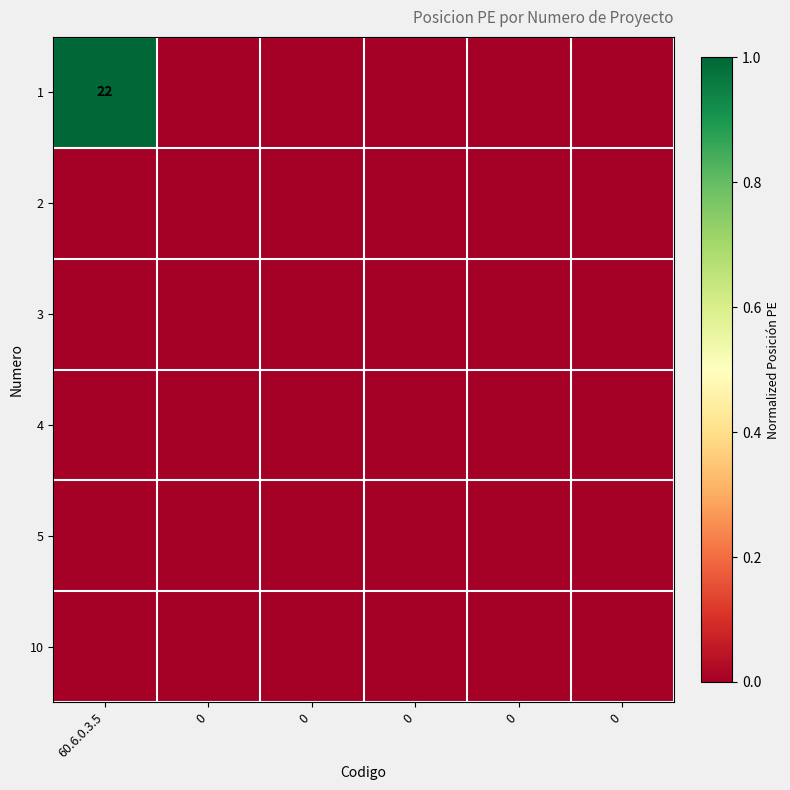

Which has a higher value, 0 or 60.6.0.3.5?

60.6.0.3.5